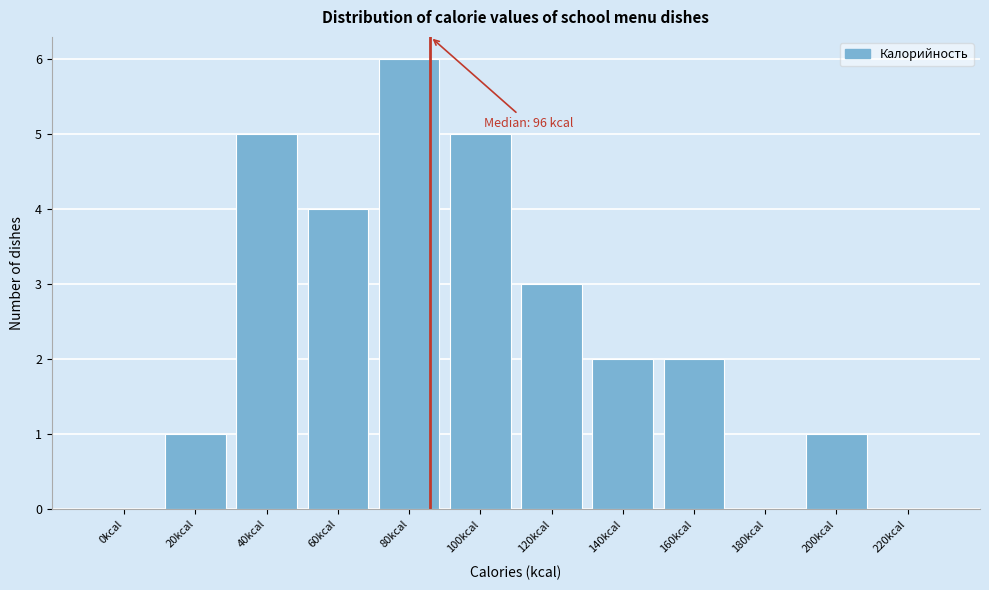

Reading left to right, list all the values displayed in this chart.

0kcal=0	20kcal=1	40kcal=5	60kcal=4	80kcal=6	100kcal=5	120kcal=3	140kcal=2	160kcal=2	180kcal=0	200kcal=1	220kcal=0